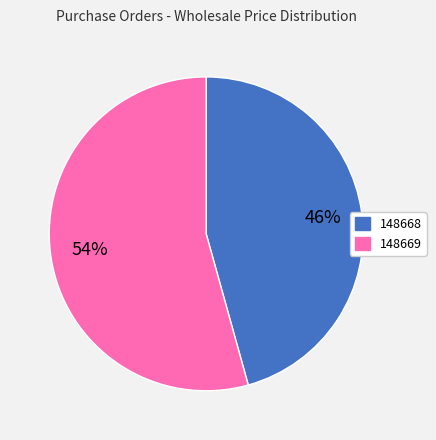

Do 148668 and 148669 together represent more than half of the pie?

Yes